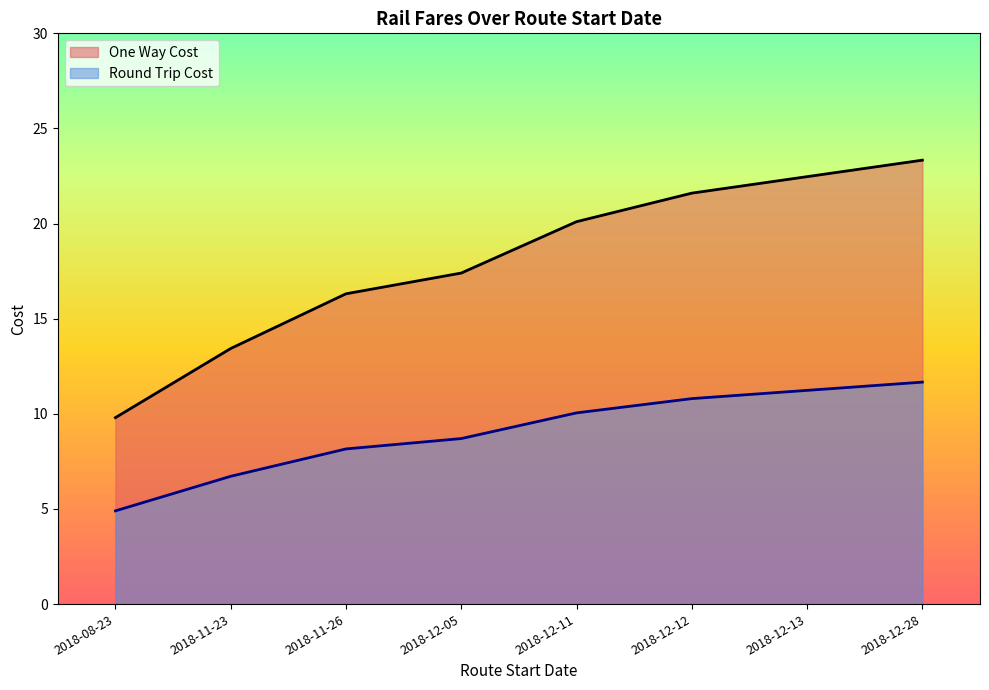

True or false: One Way Cost has more than 1 points higher than both neighbors.

False